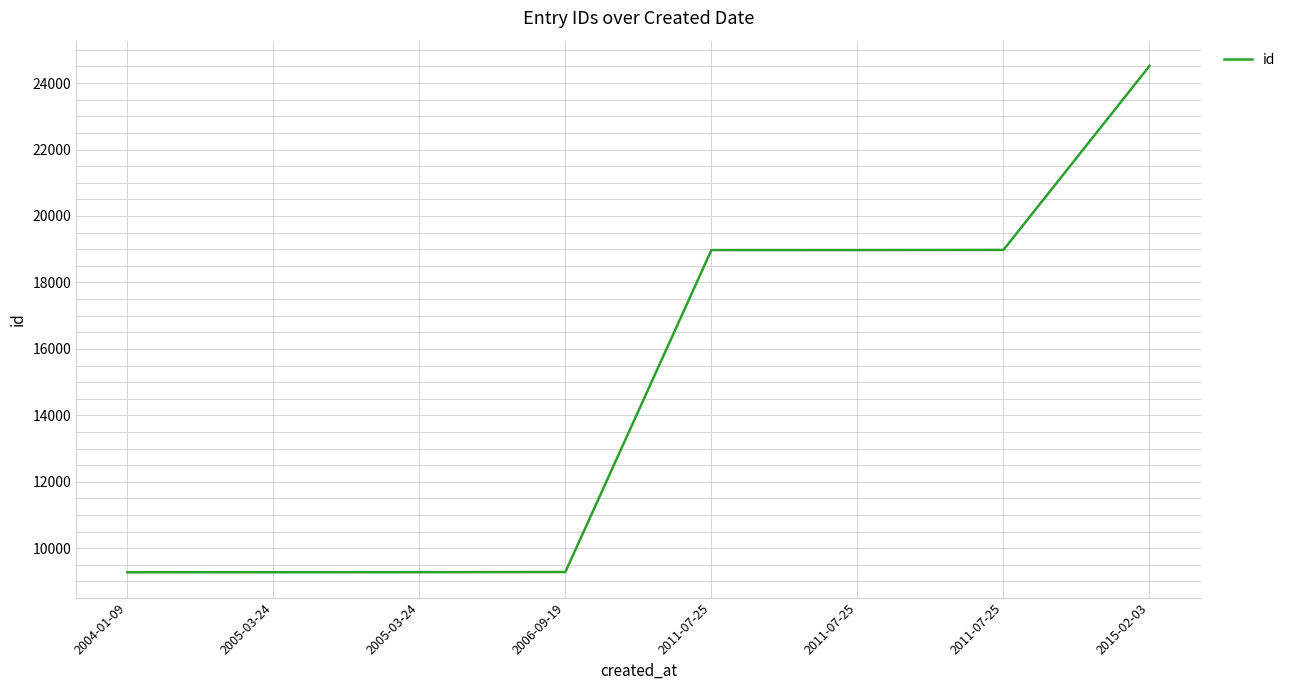

Where does the data first go above 18974?

2011-07-25